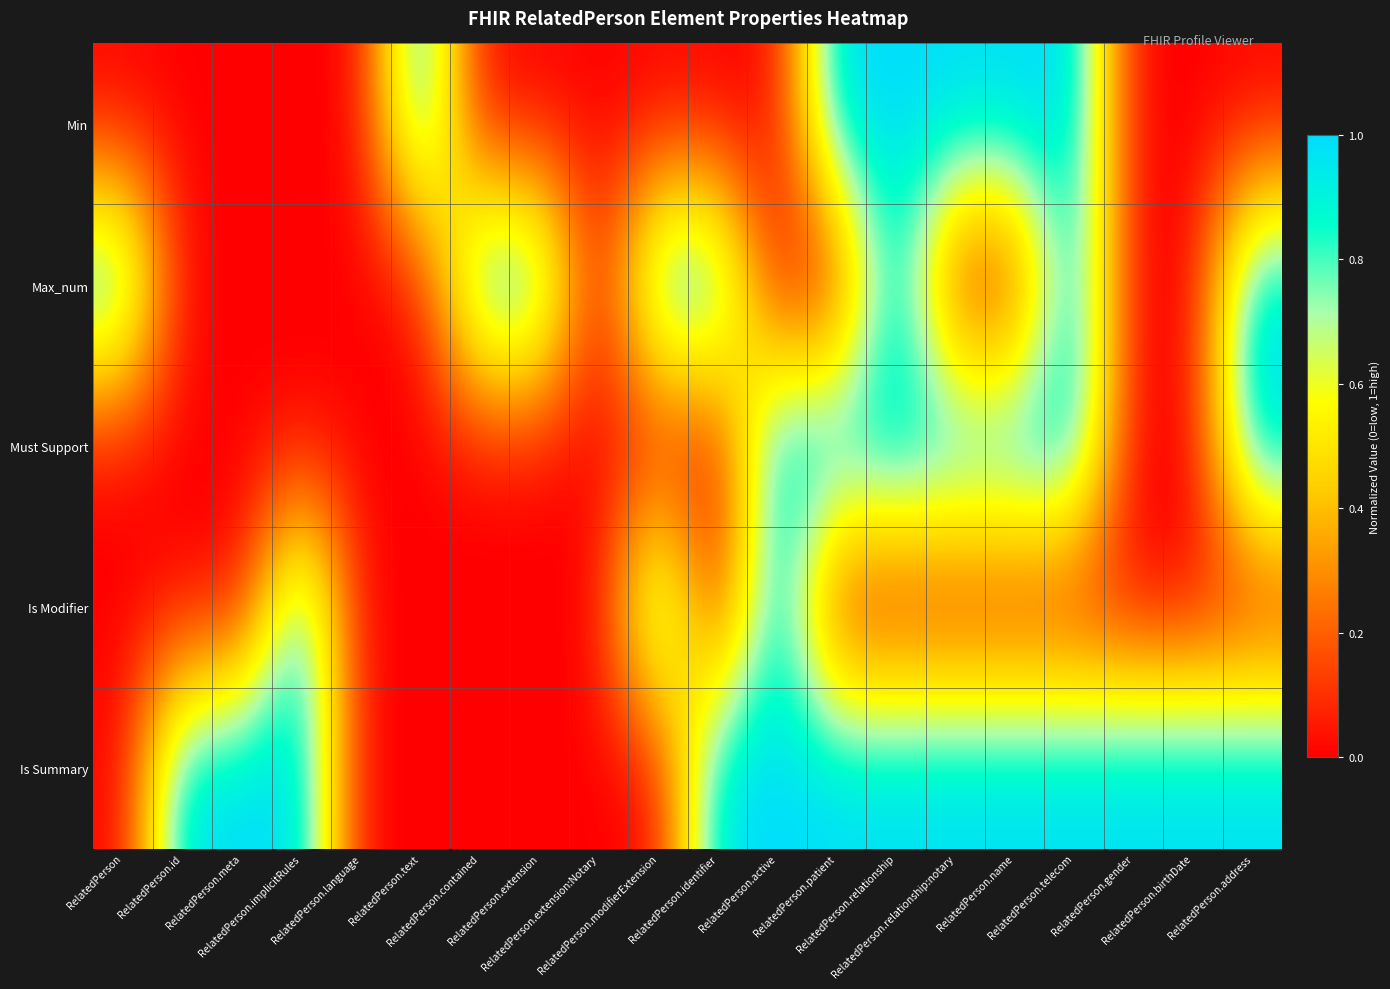

Reading left to right, extract all data points from this chart.

Min: RelatedPerson=0	RelatedPerson.id=0	RelatedPerson.meta=0	RelatedPerson.implicitRules=0	RelatedPerson.language=0	RelatedPerson.text=1	RelatedPerson.contained=0	RelatedPerson.extension=0	RelatedPerson.extension:Notary=0	RelatedPerson.modifierExtension=0	RelatedPerson.identifier=0	RelatedPerson.active=0	RelatedPerson.patient=1	RelatedPerson.relationship=1	RelatedPerson.relationship:notary=1	RelatedPerson.name=1	RelatedPerson.telecom=1	RelatedPerson.gender=0	RelatedPerson.birthDate=0	RelatedPerson.address=0
Max_num: RelatedPerson=1	RelatedPerson.id=0	RelatedPerson.meta=0	RelatedPerson.implicitRules=0	RelatedPerson.language=0	RelatedPerson.text=0	RelatedPerson.contained=1	RelatedPerson.extension=1	RelatedPerson.extension:Notary=0	RelatedPerson.modifierExtension=1	RelatedPerson.identifier=1	RelatedPerson.active=0	RelatedPerson.patient=0	RelatedPerson.relationship=1	RelatedPerson.relationship:notary=0	RelatedPerson.name=0	RelatedPerson.telecom=1	RelatedPerson.gender=0	RelatedPerson.birthDate=0	RelatedPerson.address=1
Must Support: RelatedPerson=0	RelatedPerson.id=0	RelatedPerson.meta=0	RelatedPerson.implicitRules=0	RelatedPerson.language=0	RelatedPerson.text=0	RelatedPerson.contained=0	RelatedPerson.extension=0	RelatedPerson.extension:Notary=0	RelatedPerson.modifierExtension=0	RelatedPerson.identifier=0	RelatedPerson.active=1	RelatedPerson.patient=1	RelatedPerson.relationship=1	RelatedPerson.relationship:notary=1	RelatedPerson.name=1	RelatedPerson.telecom=1	RelatedPerson.gender=0	RelatedPerson.birthDate=0	RelatedPerson.address=1
Is Modifier: RelatedPerson=0	RelatedPerson.id=0	RelatedPerson.meta=0	RelatedPerson.implicitRules=1	RelatedPerson.language=0	RelatedPerson.text=0	RelatedPerson.contained=0	RelatedPerson.extension=0	RelatedPerson.extension:Notary=0	RelatedPerson.modifierExtension=1	RelatedPerson.identifier=0	RelatedPerson.active=1	RelatedPerson.patient=0	RelatedPerson.relationship=0	RelatedPerson.relationship:notary=0	RelatedPerson.name=0	RelatedPerson.telecom=0	RelatedPerson.gender=0	RelatedPerson.birthDate=0	RelatedPerson.address=0
Is Summary: RelatedPerson=0	RelatedPerson.id=1	RelatedPerson.meta=1	RelatedPerson.implicitRules=1	RelatedPerson.language=0	RelatedPerson.text=0	RelatedPerson.contained=0	RelatedPerson.extension=0	RelatedPerson.extension:Notary=0	RelatedPerson.modifierExtension=0	RelatedPerson.identifier=1	RelatedPerson.active=1	RelatedPerson.patient=1	RelatedPerson.relationship=1	RelatedPerson.relationship:notary=1	RelatedPerson.name=1	RelatedPerson.telecom=1	RelatedPerson.gender=1	RelatedPerson.birthDate=1	RelatedPerson.address=1